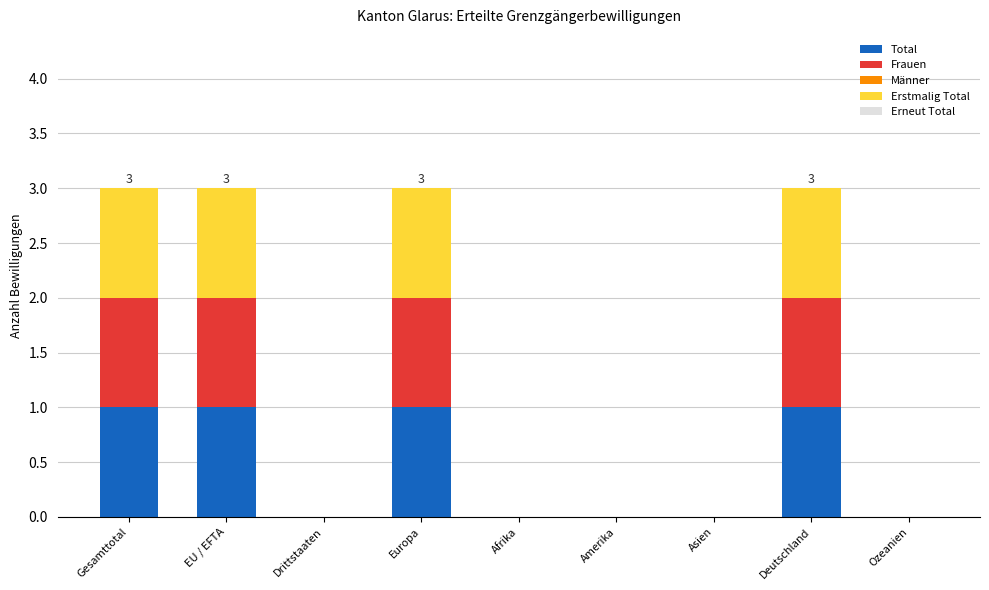

Reading right to left, what are the values for Total?

Ozeanien=0	Deutschland=1	Asien=0	Amerika=0	Afrika=0	Europa=1	Drittstaaten=0	EU / EFTA=1	Gesamttotal=1